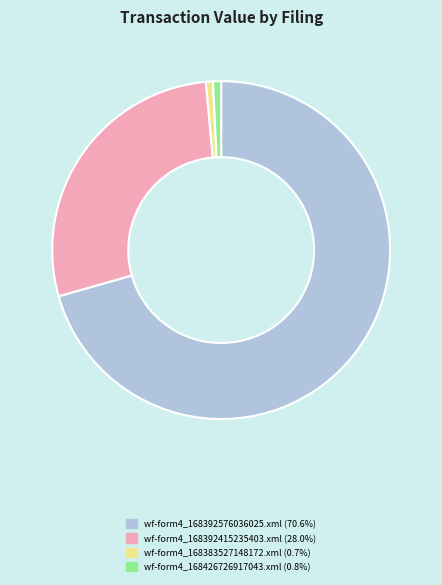

True or false: wf-form4_168426726917043.xml accounts for 1% of the total.

True